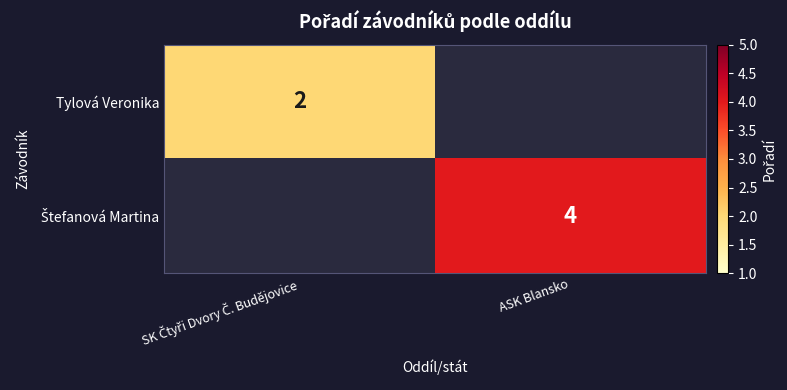

The value of Štefanová Martina at ASK Blansko is 4.0. True or false?

True